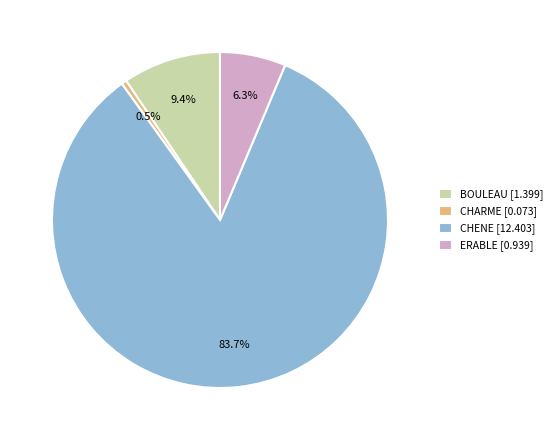

Rank the categories by value from lowest to highest.

CHARME, ERABLE, BOULEAU, CHENE